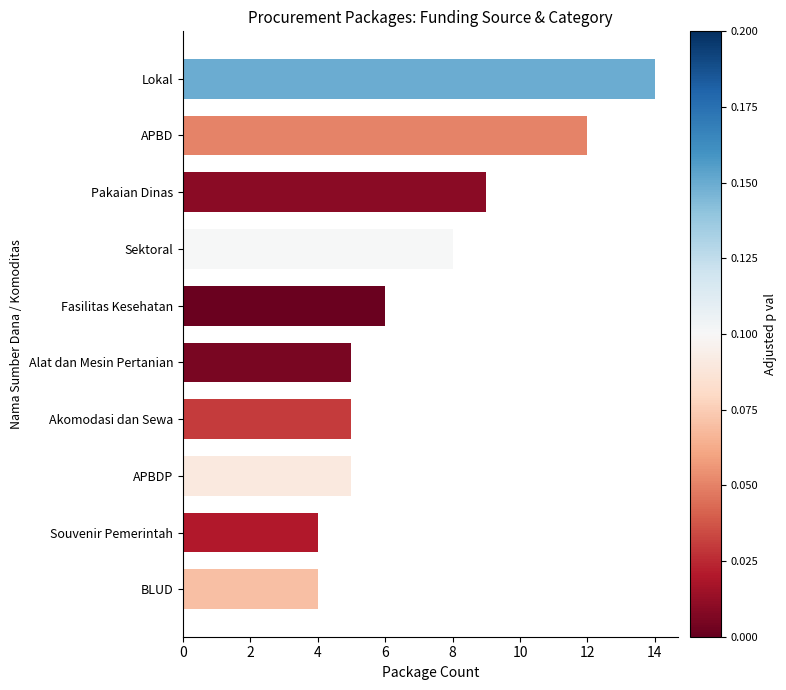

Are the bars grouped side by side (vs. stacked)?

No